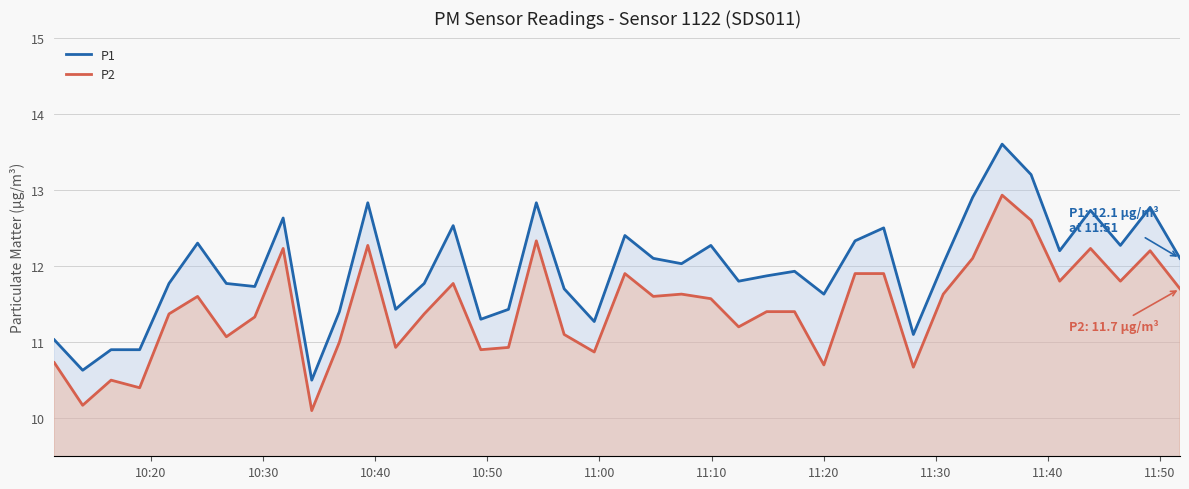

Rank the series by their average value, from lowest to highest.

P2, P1